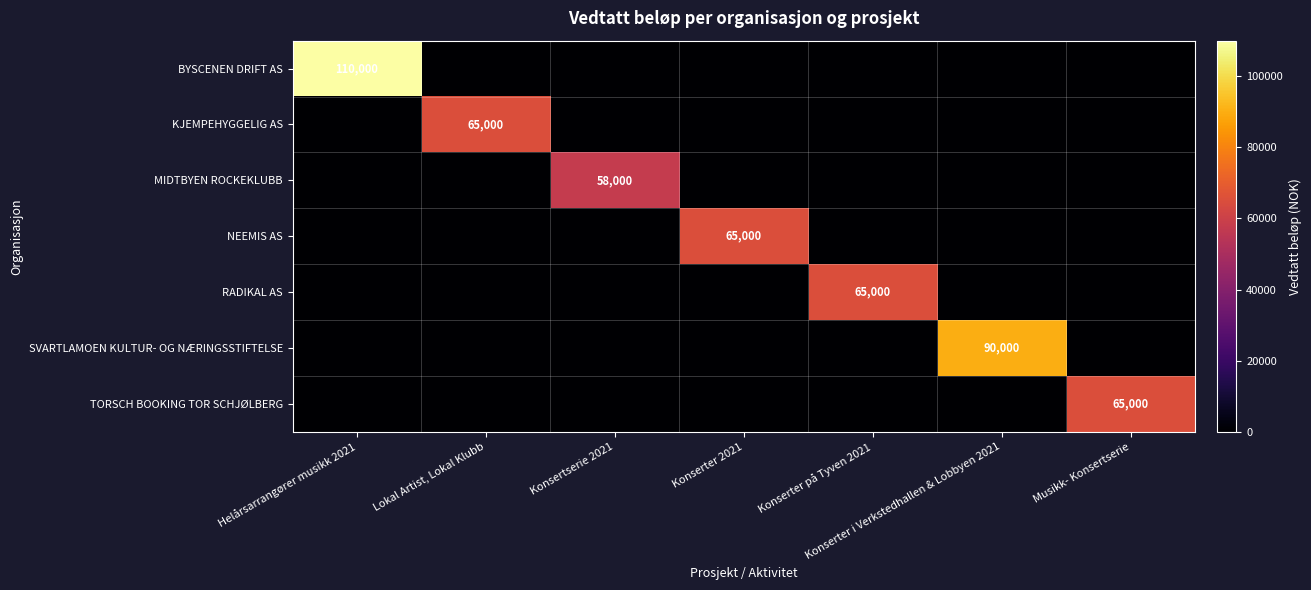

The value of SVARTLAMOEN KULTUR- OG NÆRINGSSTIFTELSE at Konserter i Verkstedhallen & Lobbyen 2021 is 124322. True or false?

False